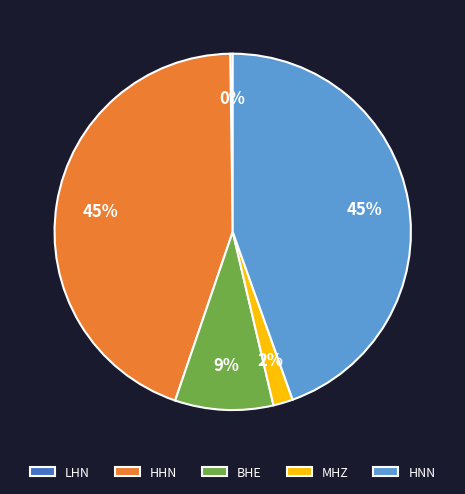

To the nearest percent, what is the average slice percentage?

20%